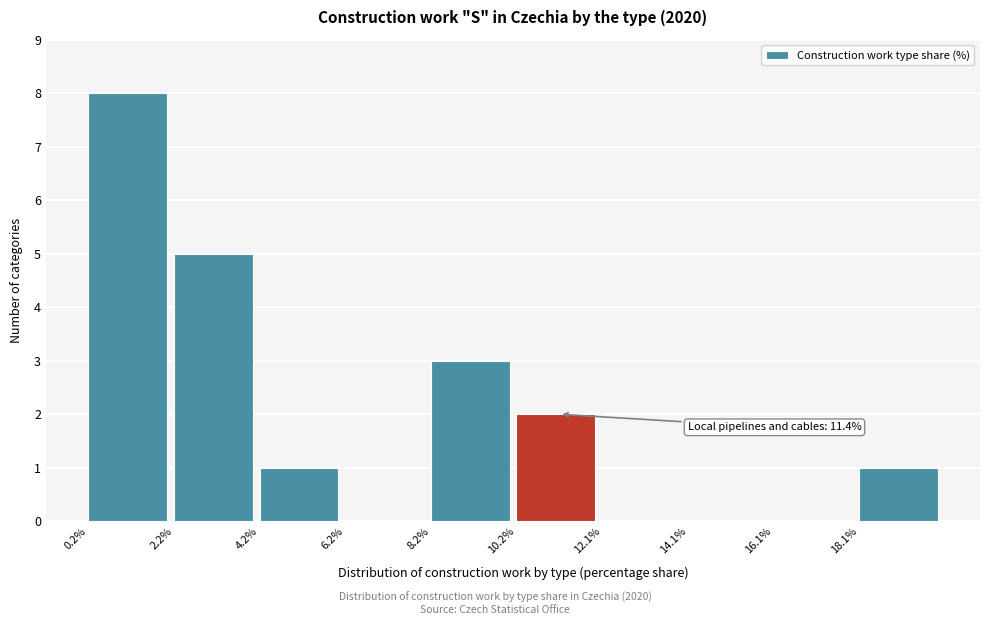

Which range on the x-axis has the tallest bar?

0.2 to 2.2